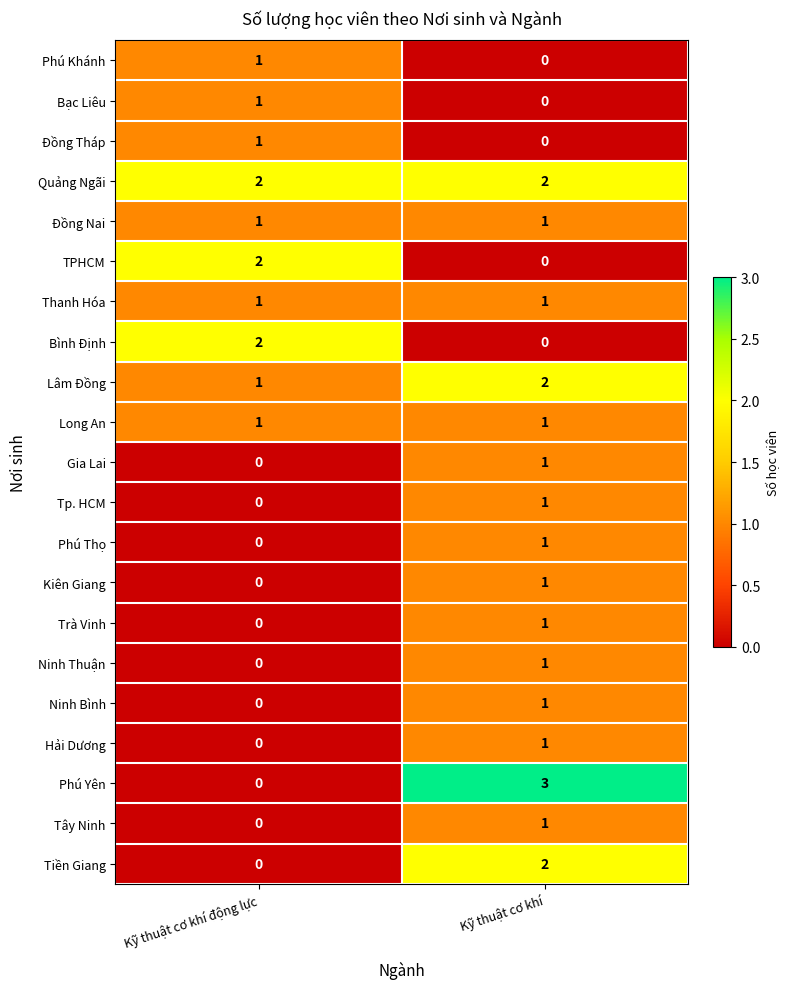

The Ninh Thuận series shows 2 at Kỹ thuật cơ khí. True or false?

False